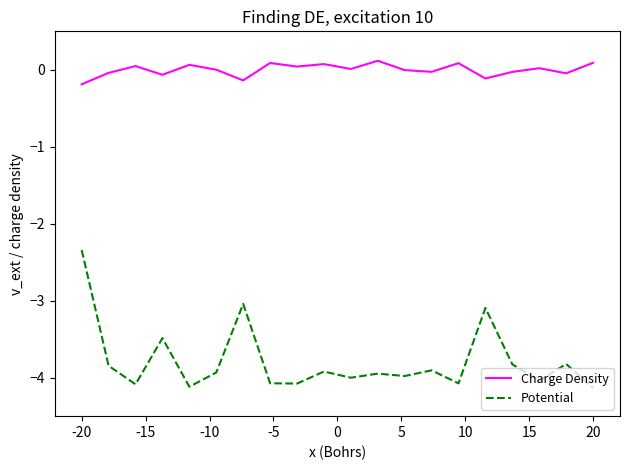

True or false: Potential and Charge Density cross at least once.

False